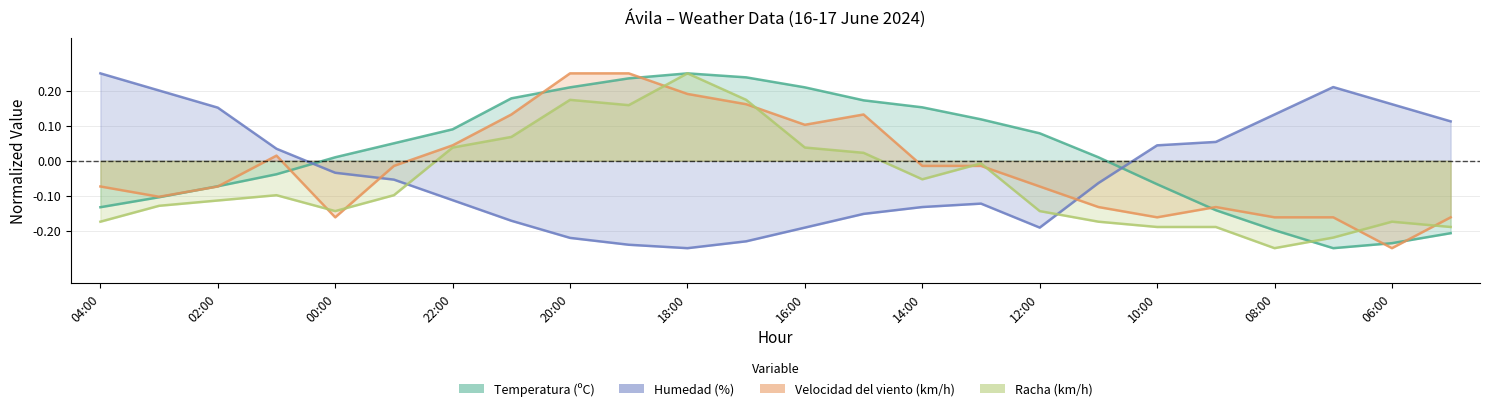

How many data points in Humedad (%) are above 0?

10